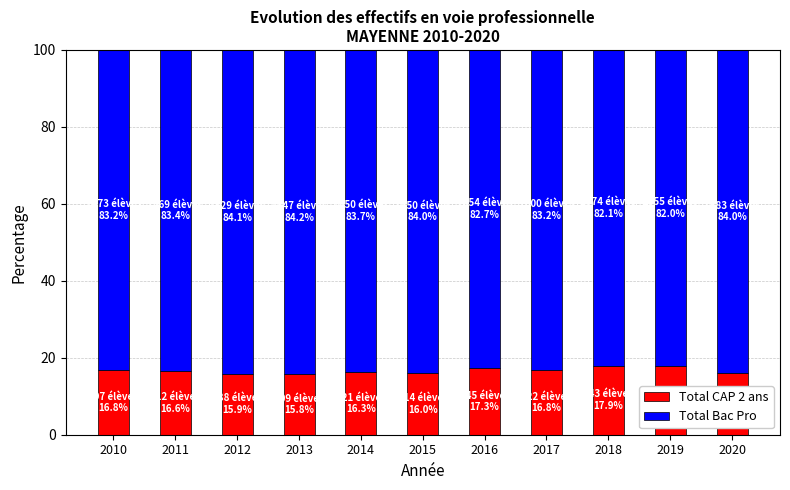

True or false: Total CAP 2 ans has a value of 27.4 at 2020.

False